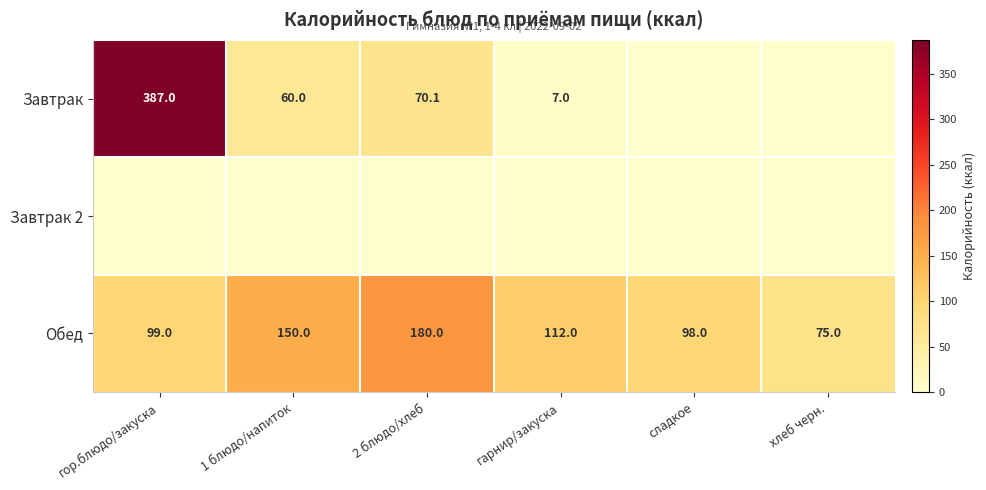

The value of Обед at 1 блюдо/напиток is 226.4. True or false?

False